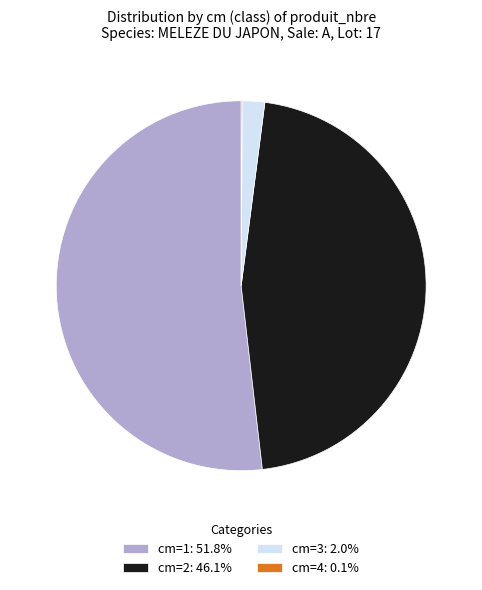

What is the ratio of the value at cm=2: 46.1% to the value at cm=1: 51.8%?

0.9